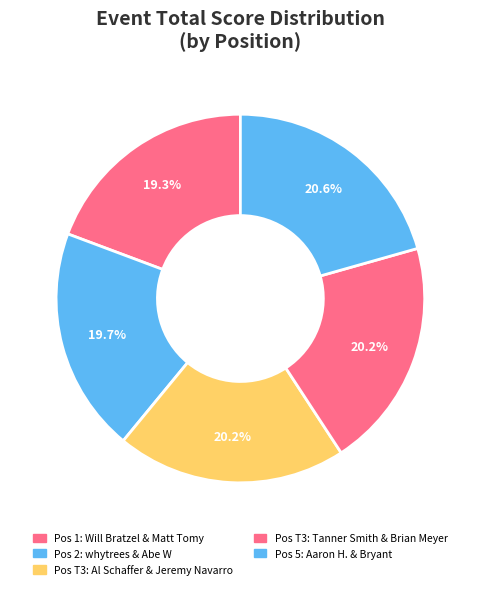

How many slices are in this pie chart?

5